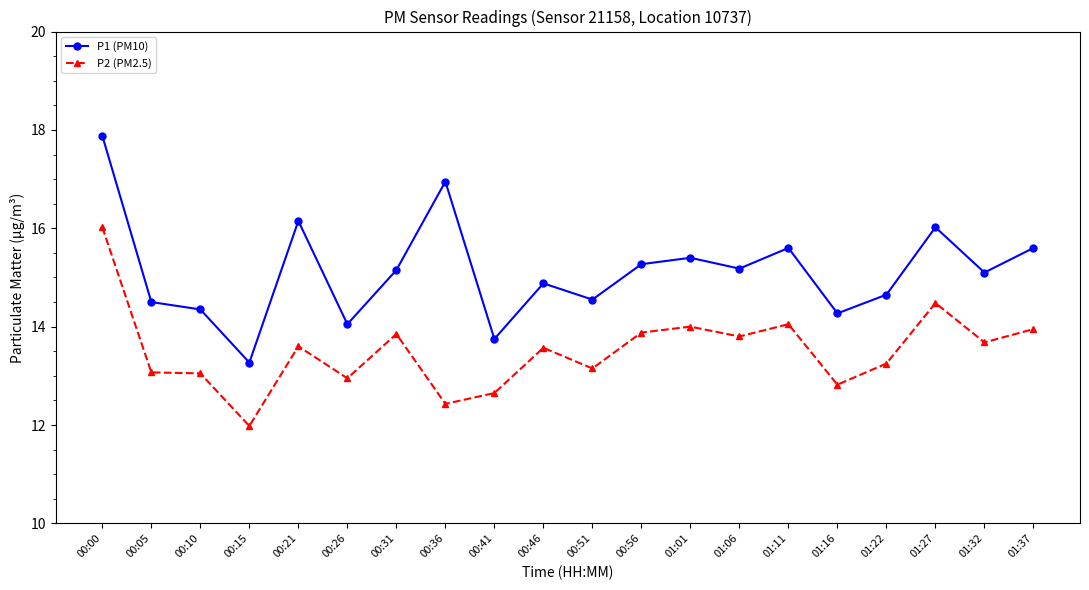

At which category is the sum across all series the highest?

00:00